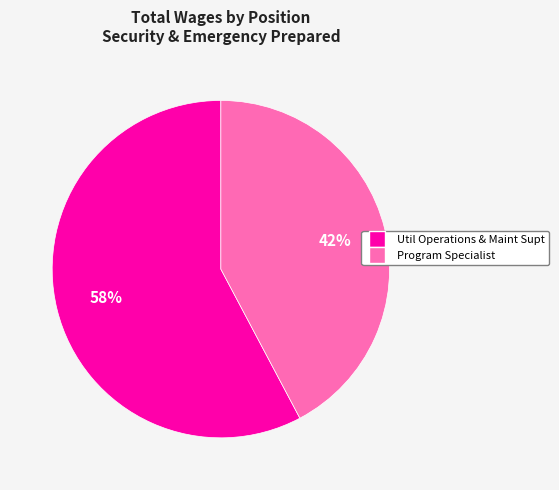

What is the majority slice?

Util Operations & Maint Supt